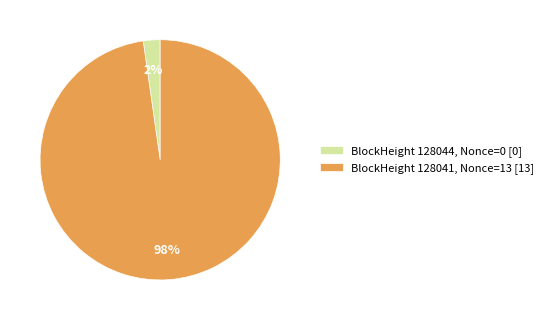

The BlockHeight 128044, Nonce=0 [0] slice represents 2% of the pie. True or false?

True